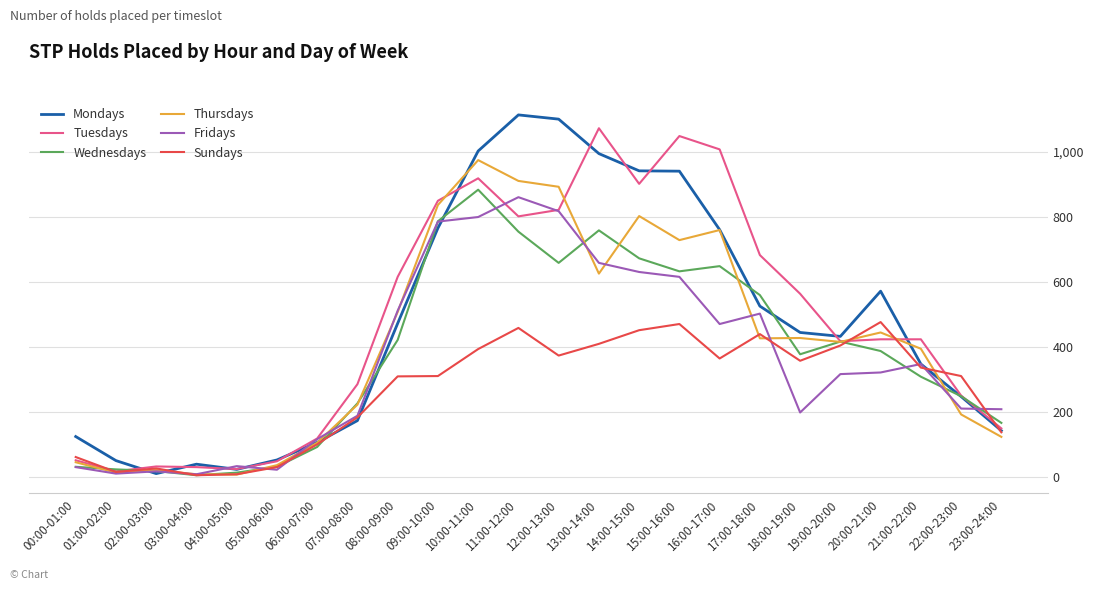

At which label is Thursdays closest to 490?

08:00-09:00